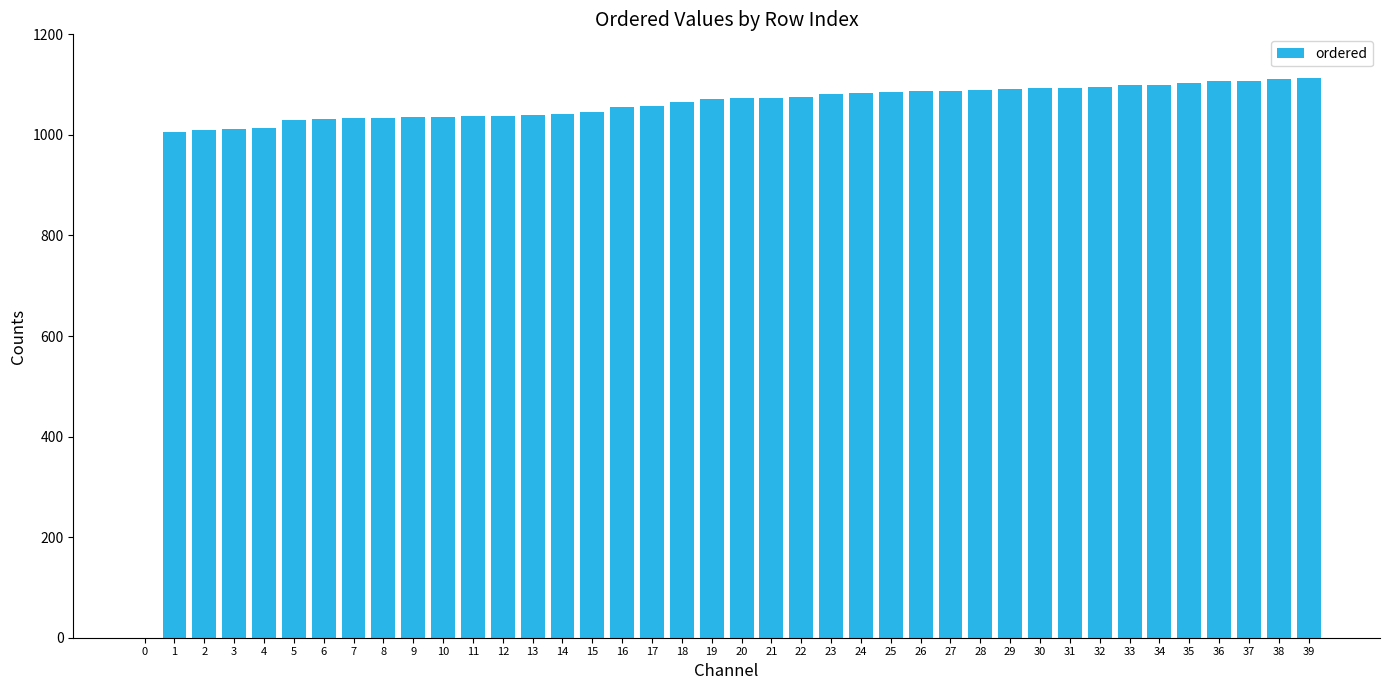

What is the greatest value displayed?

1113